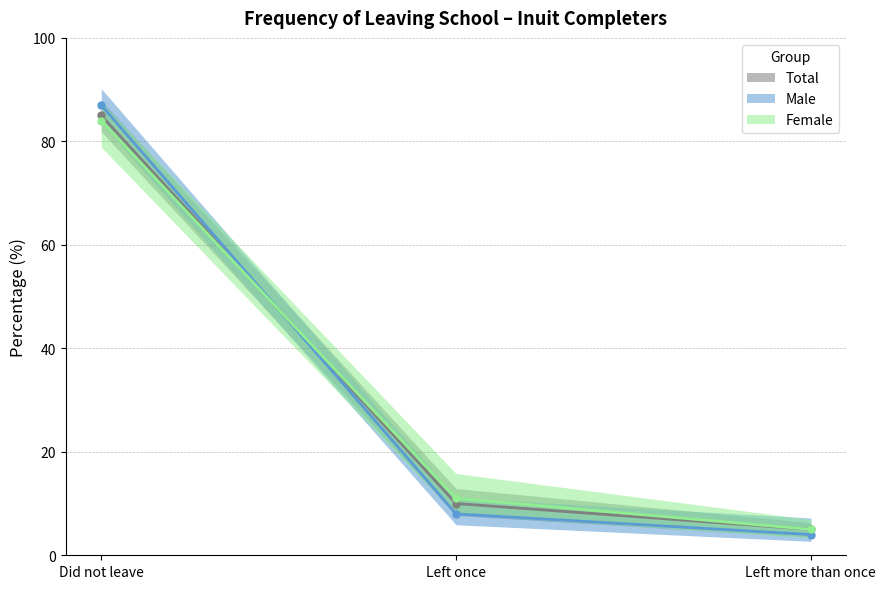

What is the average value of the Female series?

33